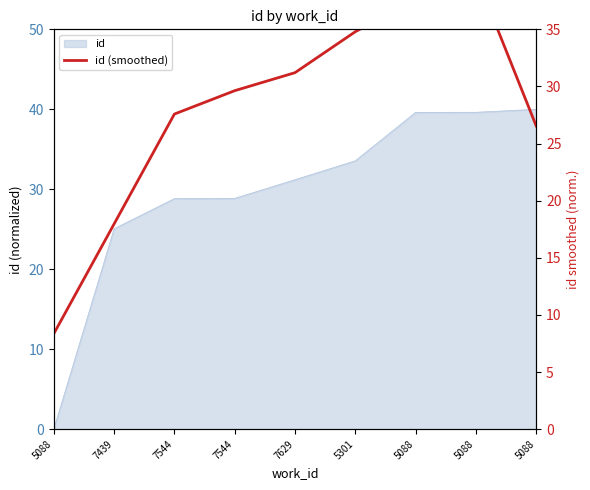

How many values are below 29?

4